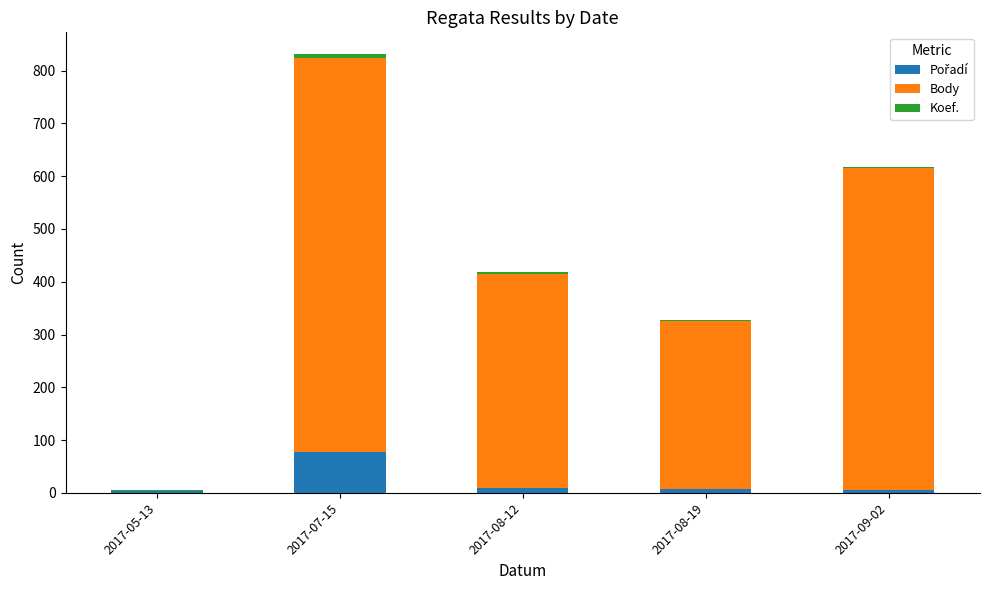

At which category is the sum across all series the highest?

2017-07-15